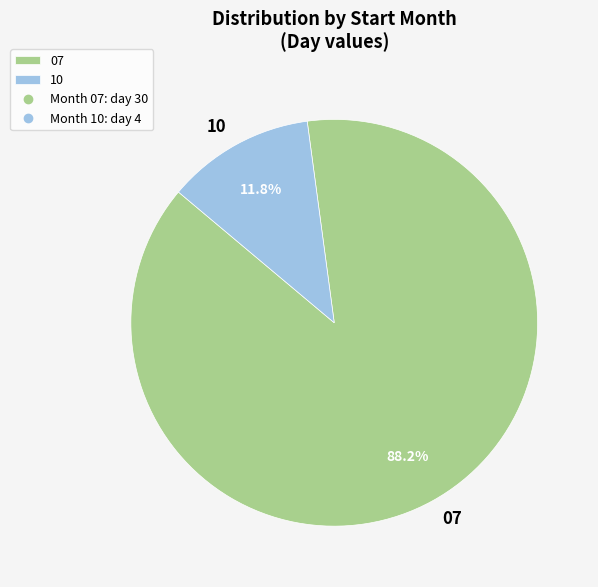

Does 10 represent more than half of the total?

No